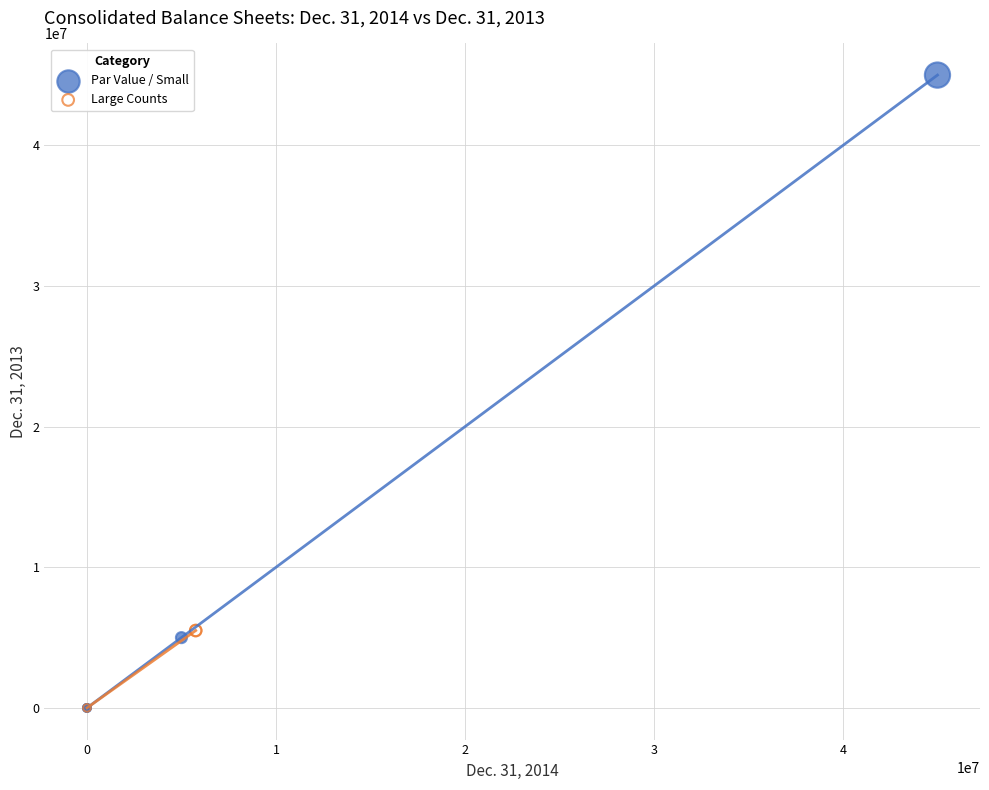

Which series has the largest Y range (max minus min)?

Par Value / Small